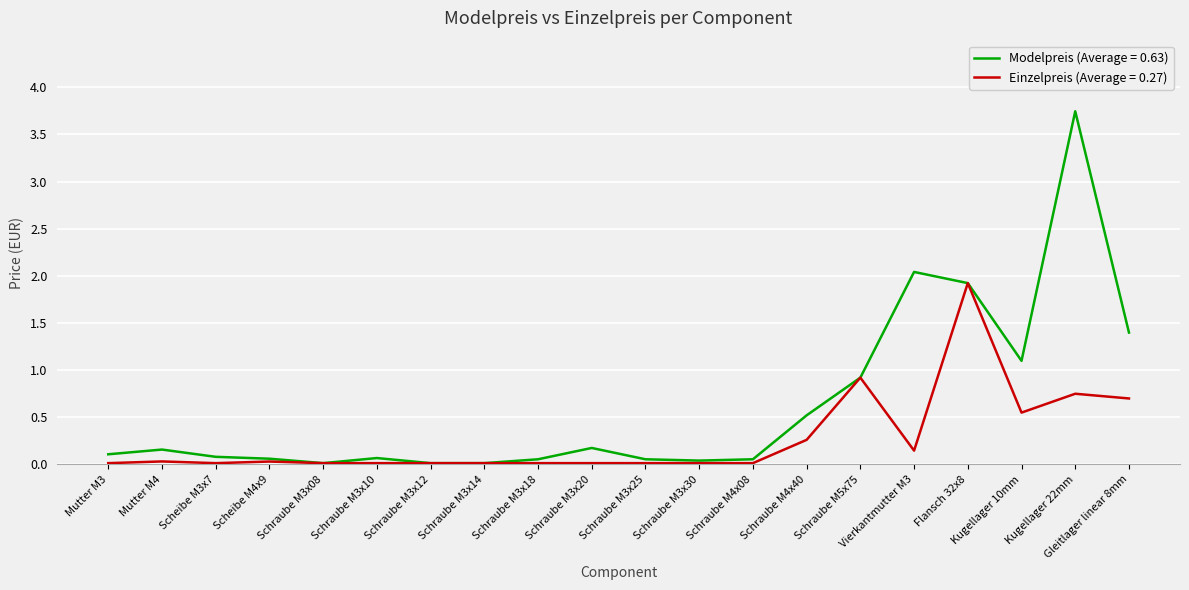

What position from the left is Flansch 32x8?

17